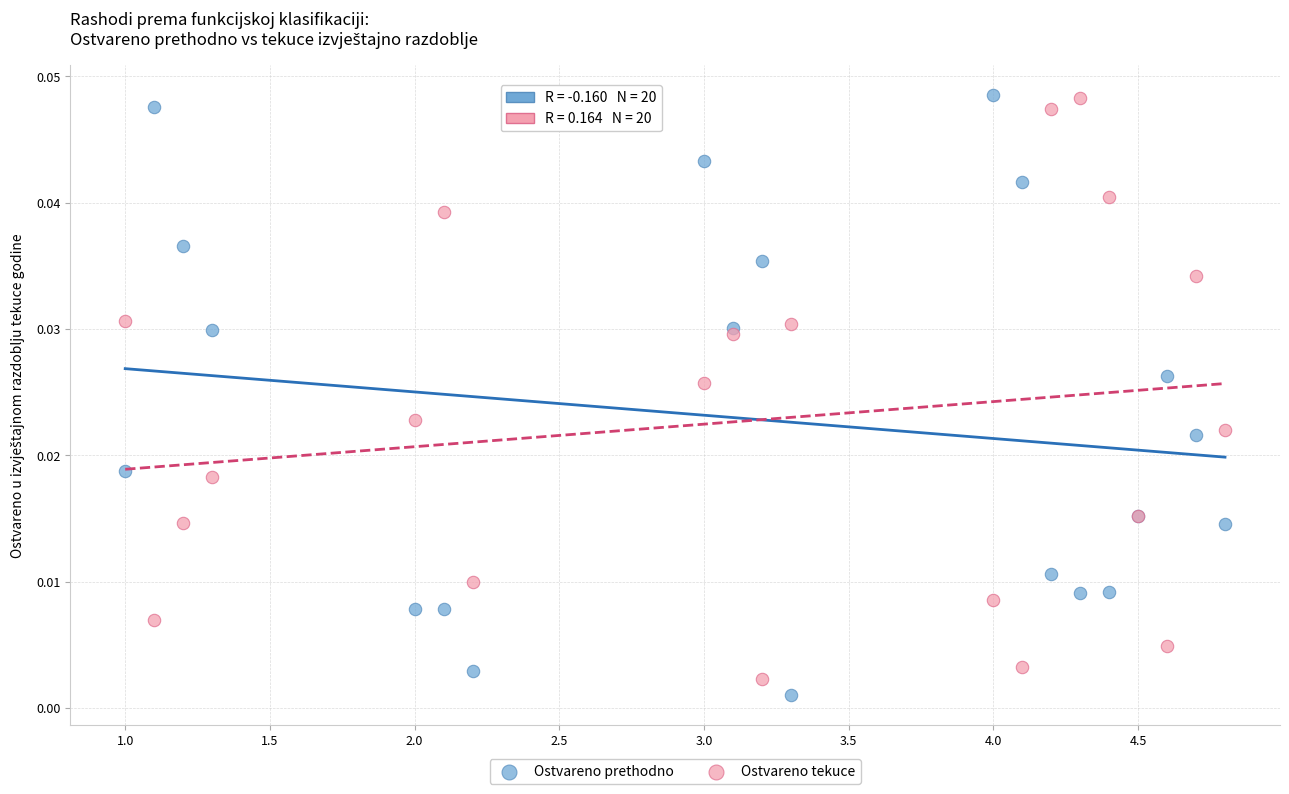

What is the X range (max minus min) for the scatter plot?

3.8